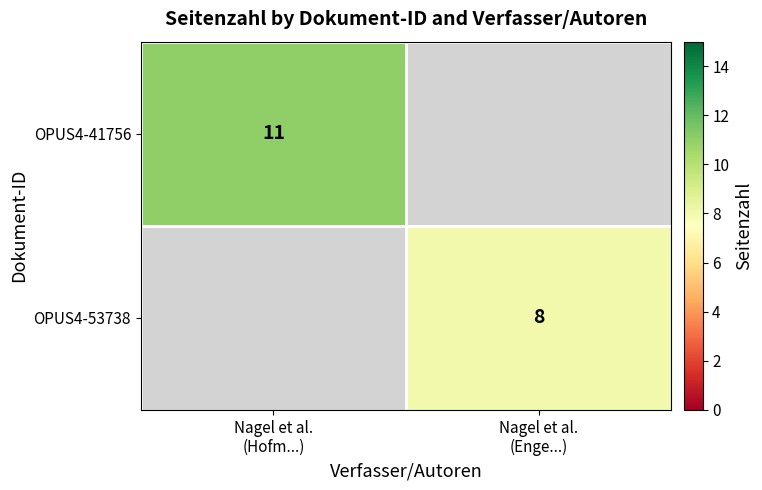

What is the difference between the OPUS4-41756 values at Nagel et al. (Enge...) and Nagel et al. (Hofm...)?

11